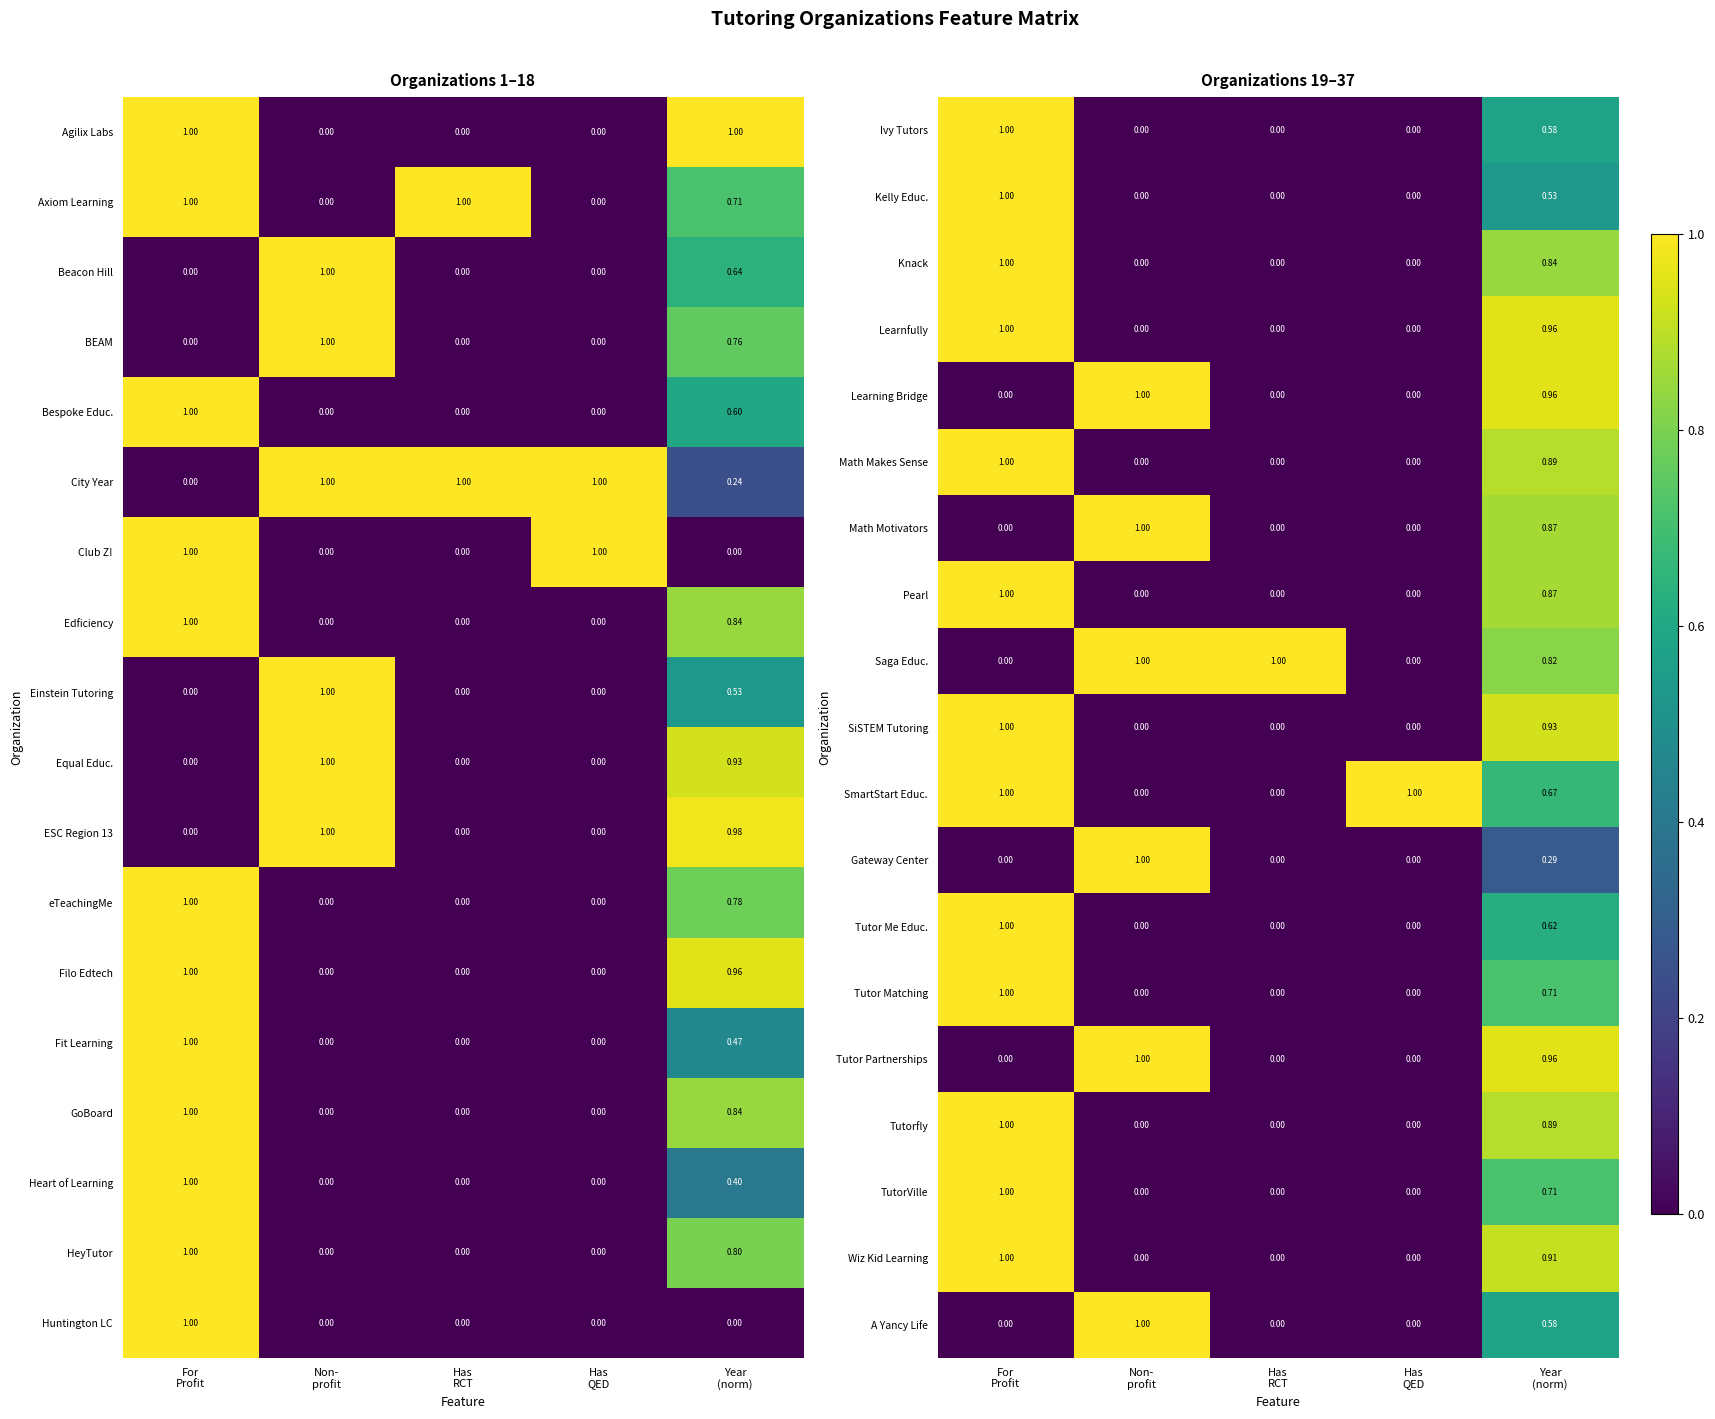

What is the highest value of the TutorVille series?

1.0